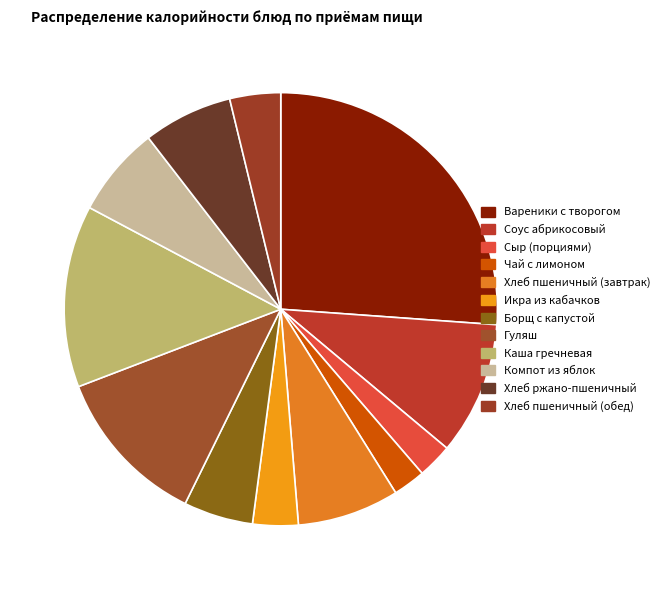

The Борщ с капустой slice represents 5% of the pie. True or false?

True